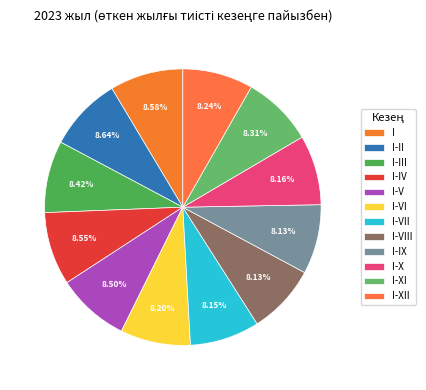

To the nearest percent, what portion does I-IX represent?

8%